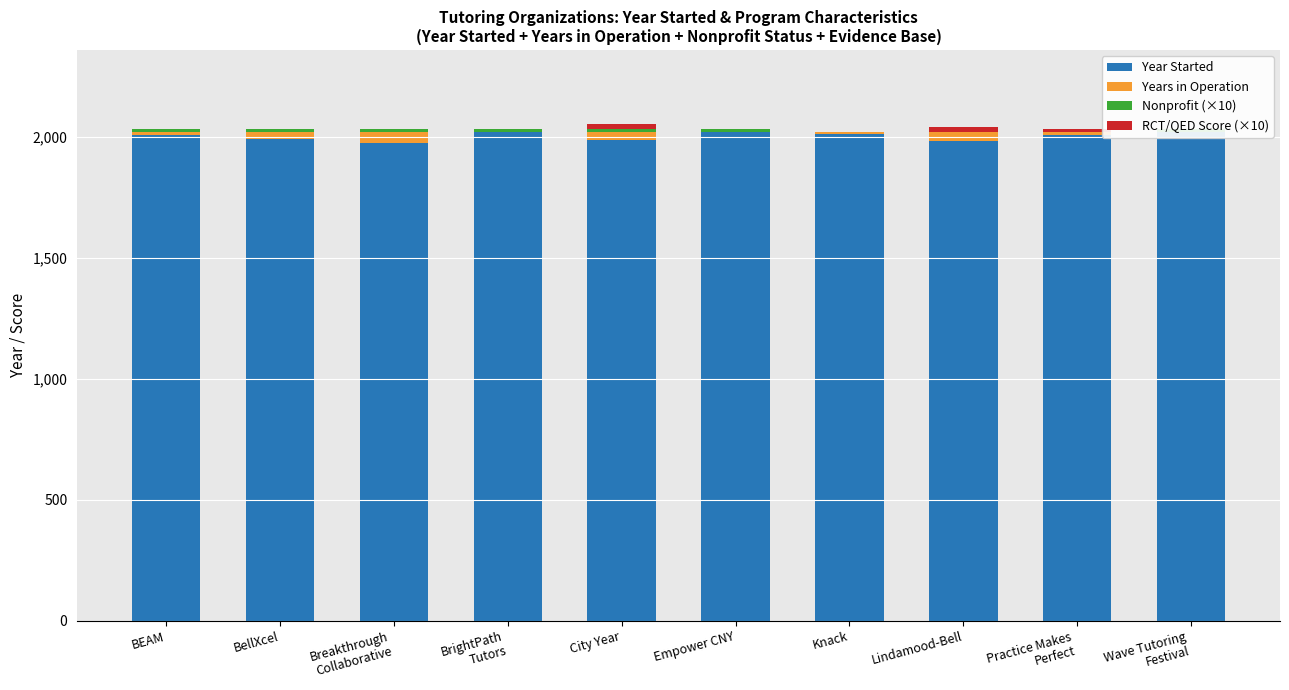

Which series has the largest range (max minus min)?

Year Started